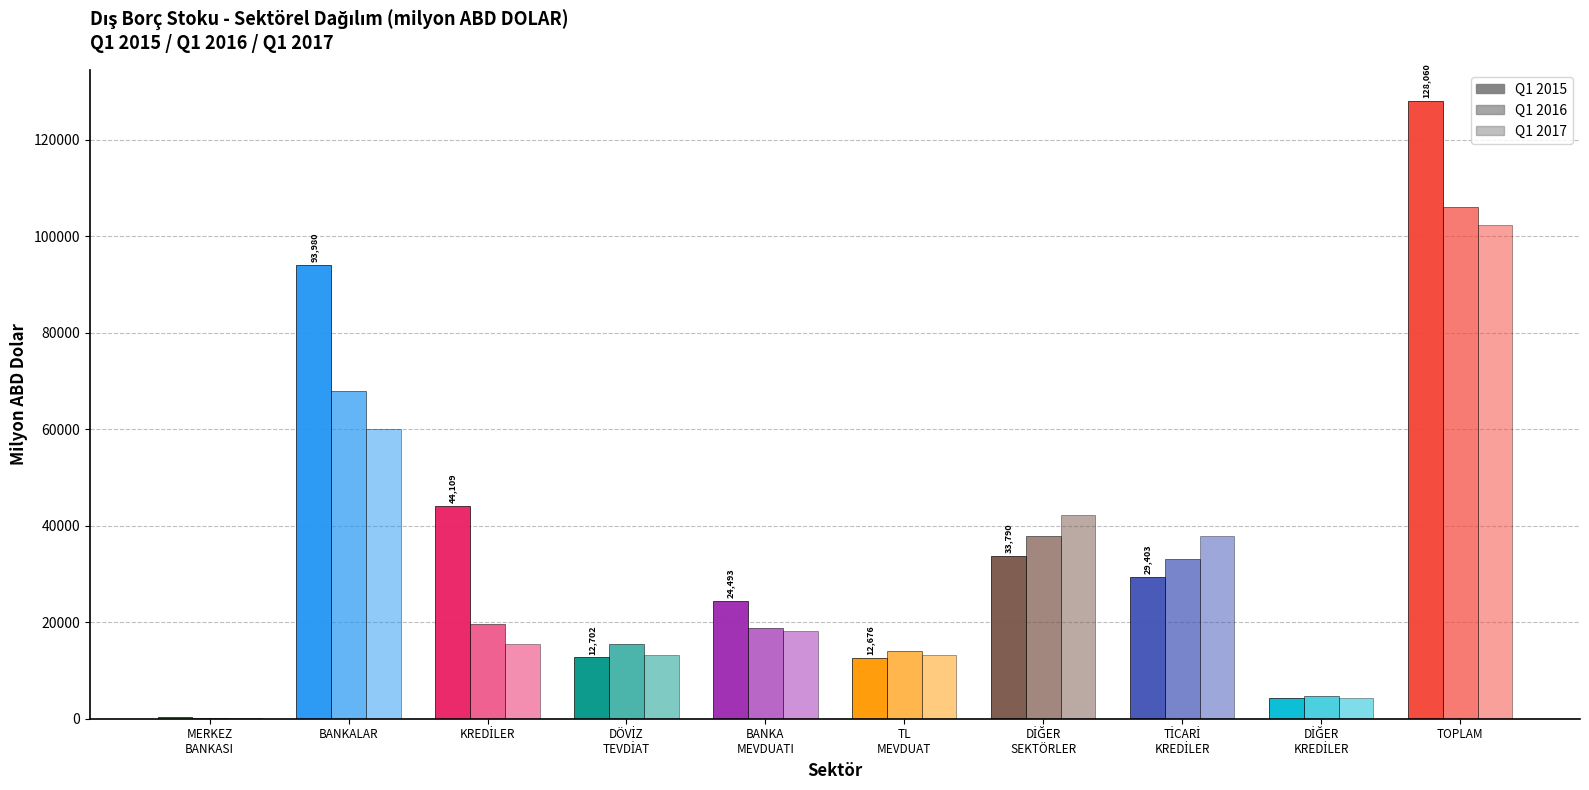

Rank the series by their maximum value, from highest to lowest.

Q1 2015, Q1 2016, Q1 2017